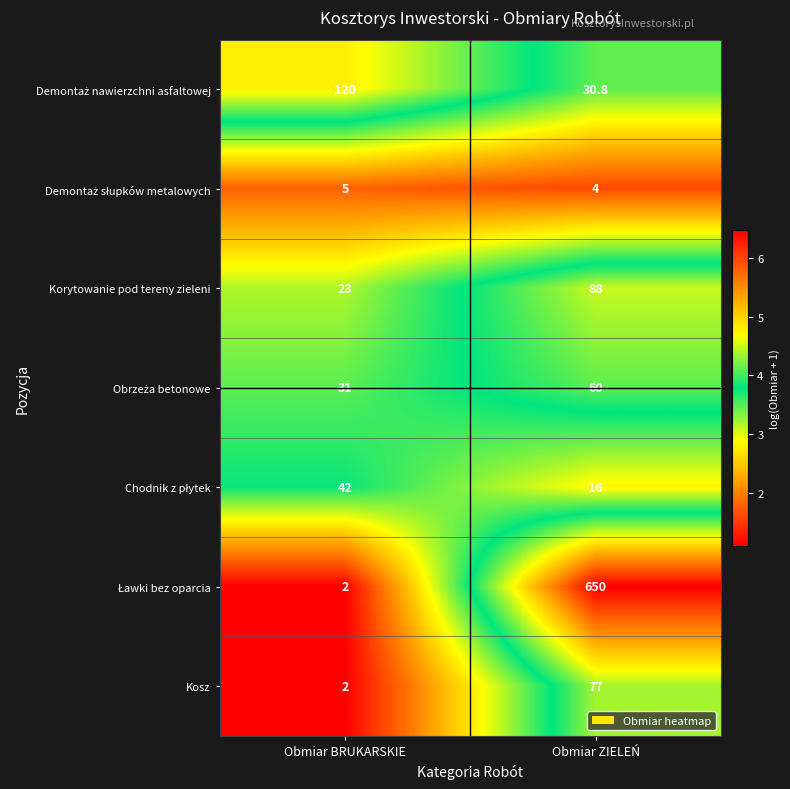

Read the Korytowanie pod tereny zieleni value at Obmiar BRUKARSKIE.

23.0